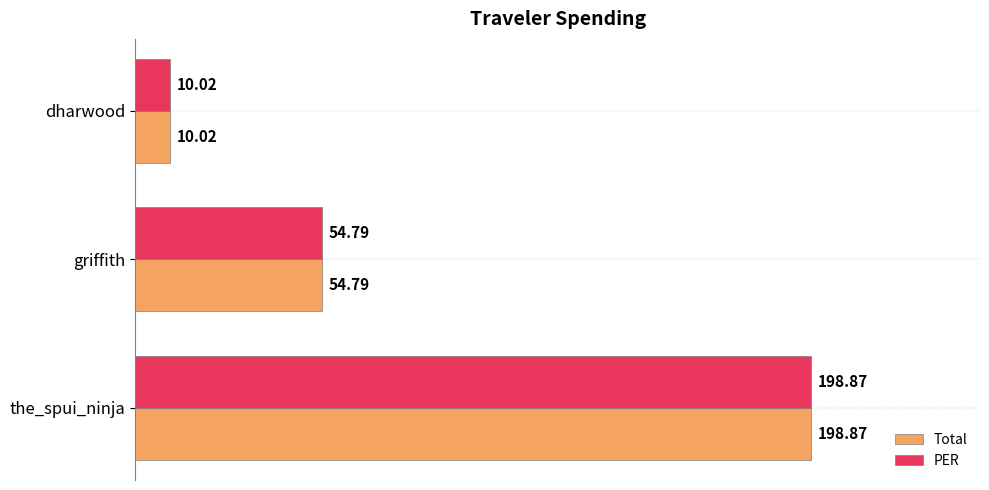

At which label does Total reach its peak?

the_spui_ninja